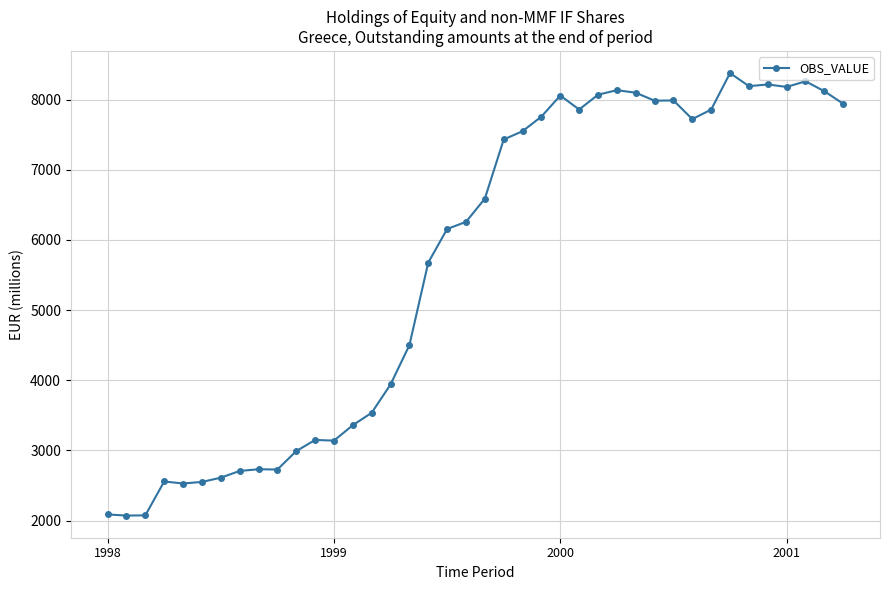

True or false: the data has more than 1 interior local peaks.

True